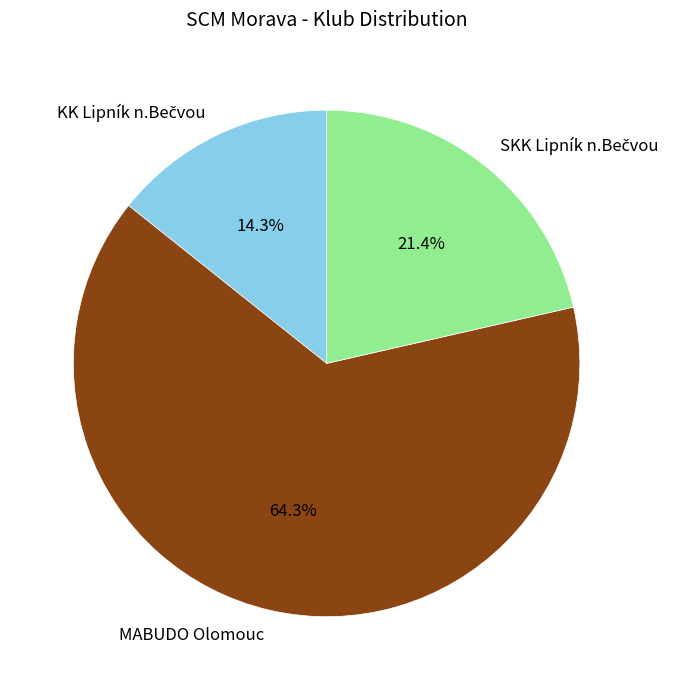

What percentage is NOT represented by MABUDO Olomouc?

35.7%